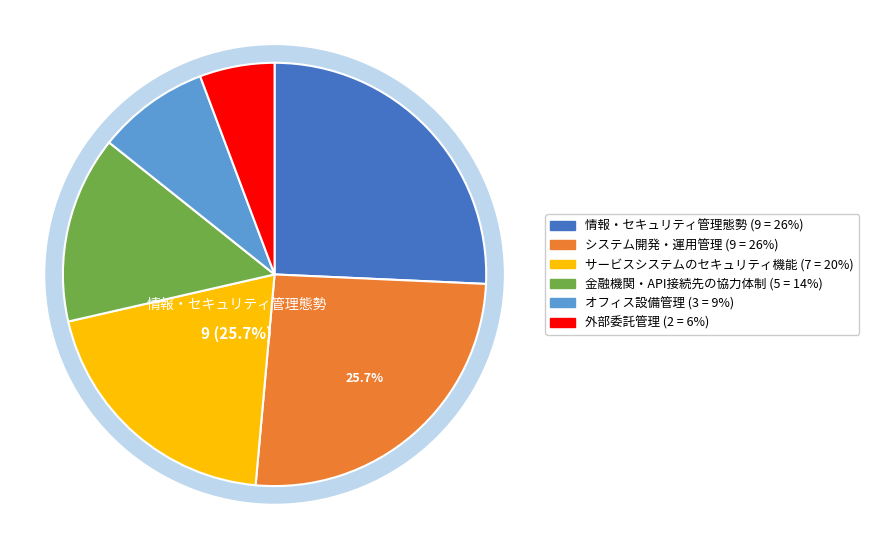

To the nearest percent, what is the difference between the 外部委託管理 and システム開発・運用管理 slice percentages?

20%